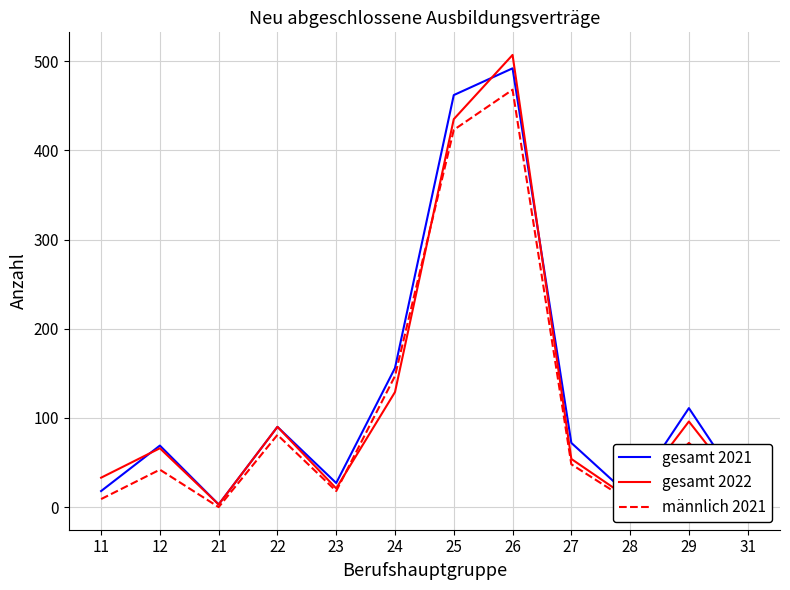

Rank the series at 29 from lowest to highest value.

männlich 2021, gesamt 2022, gesamt 2021